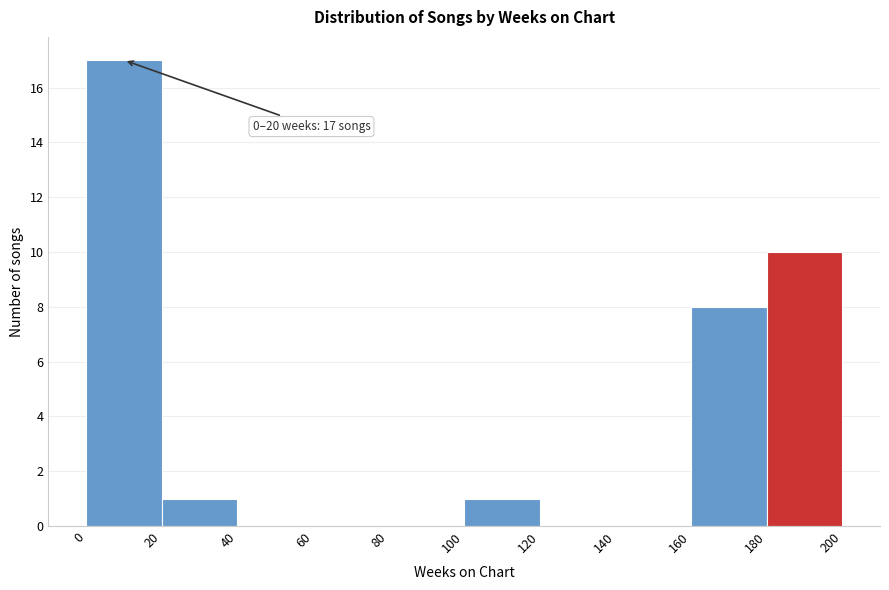

Which range on the x-axis has the tallest bar?

0 to 20